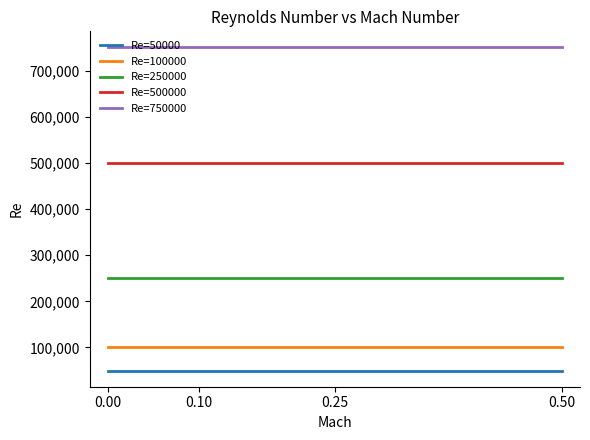

What is the difference between the highest and lowest values at 0.25?

700000